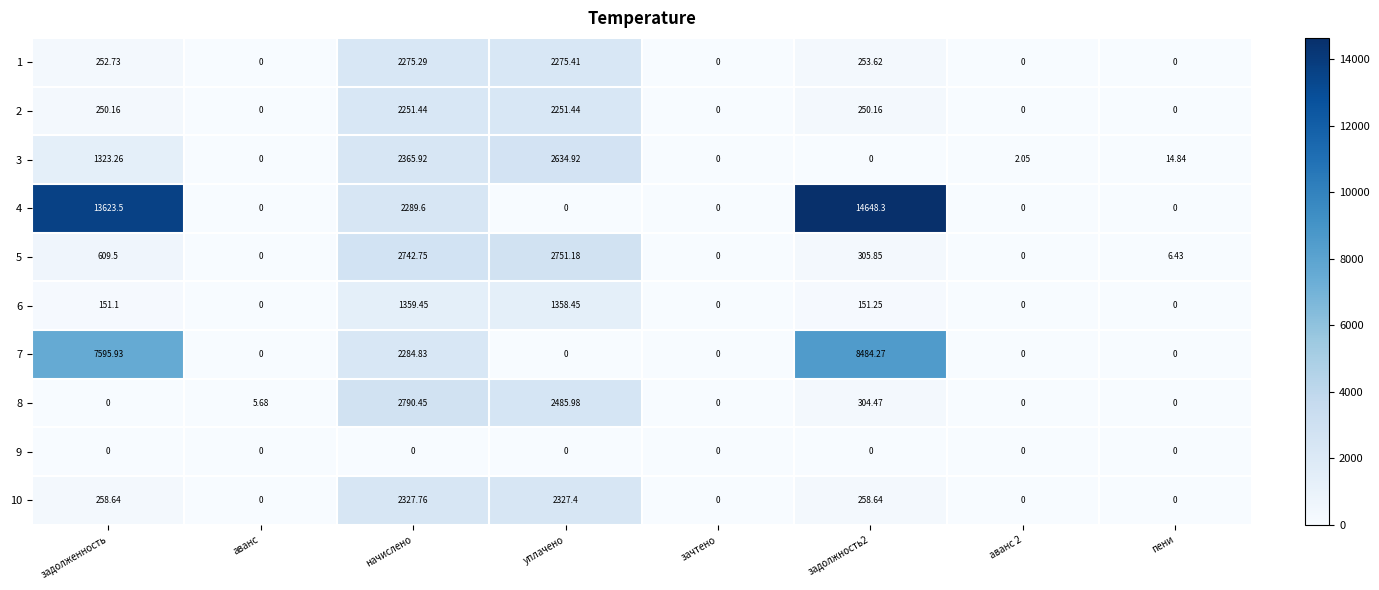

At how many categories does at least one series exceed 14006?

1